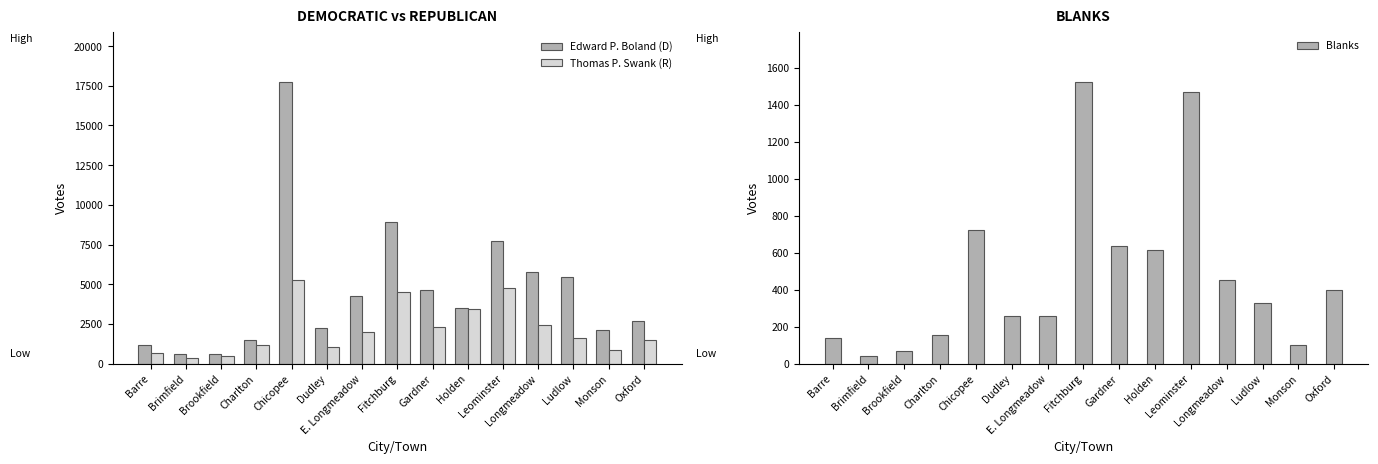

What is the average value of the Thomas P. Swank (R) series?

2167